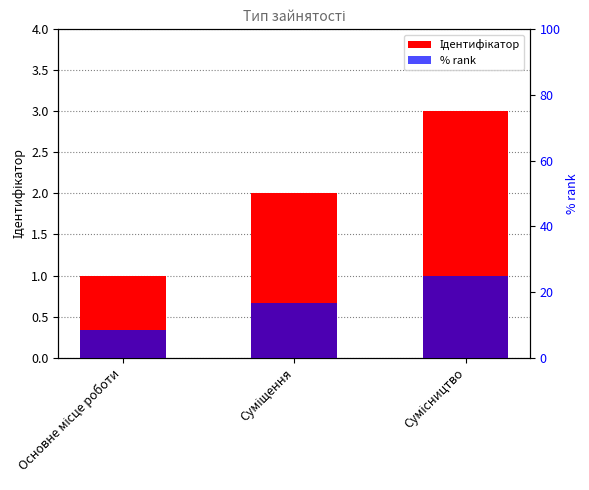

The value of Ідентифікатор at Сумісництво is 3.0. True or false?

True